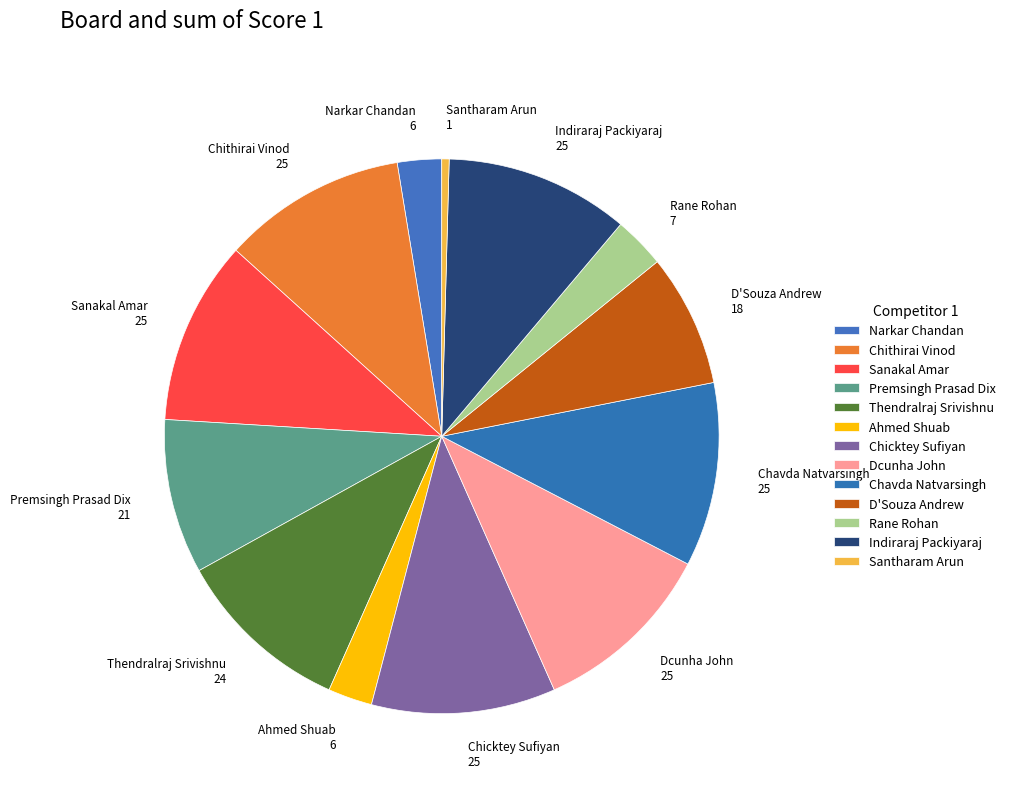

Rank the categories by value from highest to lowest.

Chithirai Vinod, Sanakal Amar, Chicktey Sufiyan, Dcunha John, Chavda Natvarsingh, Indiraraj Packiyaraj, Thendralraj Srivishnu, Premsingh Prasad Dix, D'Souza Andrew, Rane Rohan, Narkar Chandan, Ahmed Shuab, Santharam Arun